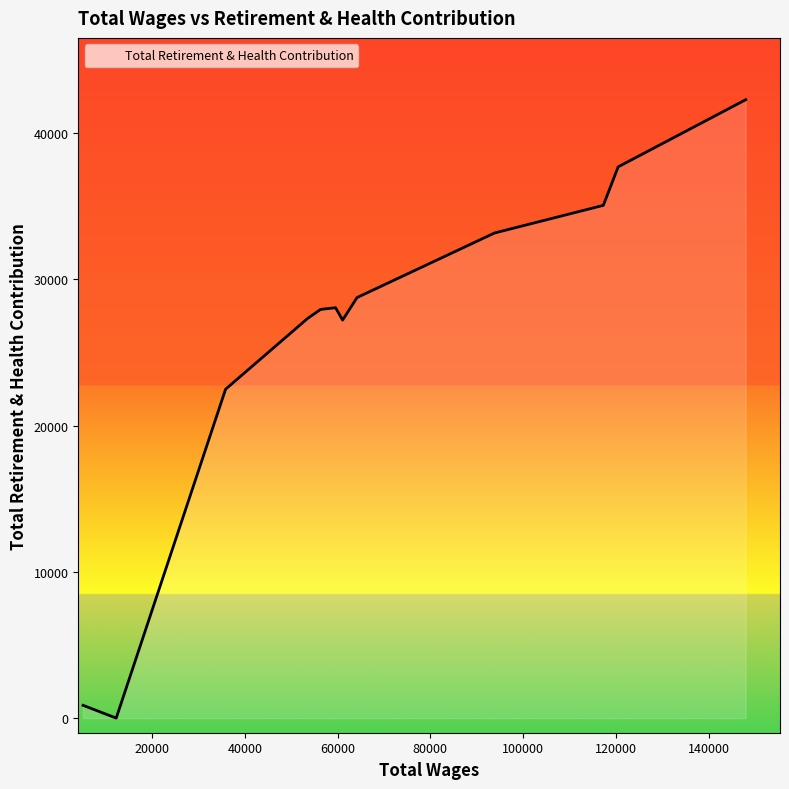

How many data points are less than 27951?

6